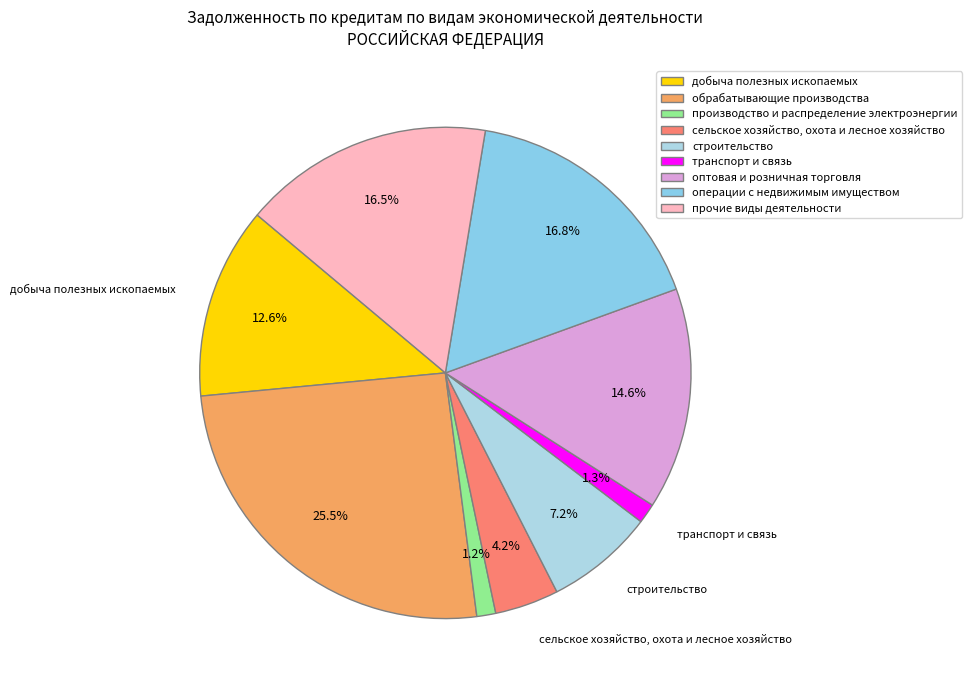

What percentage do строительство and сельское хозяйство, охота и лесное хозяйство together represent?

11.4%